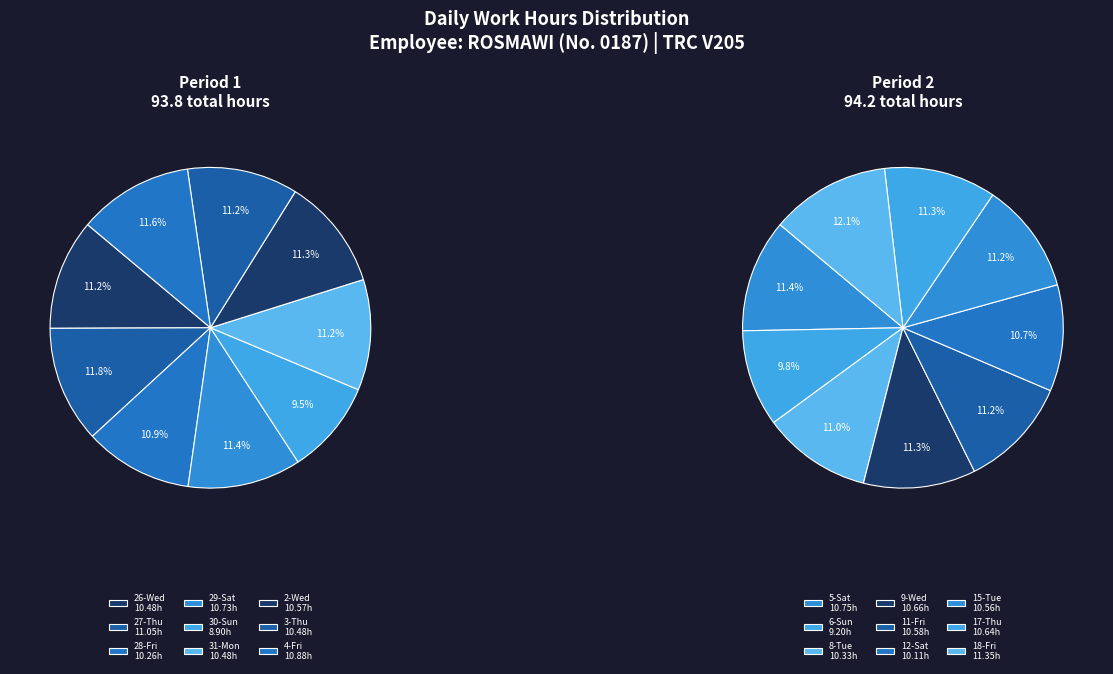

Combined, do 17-Thu and 3-Thu account for over 50%?

No